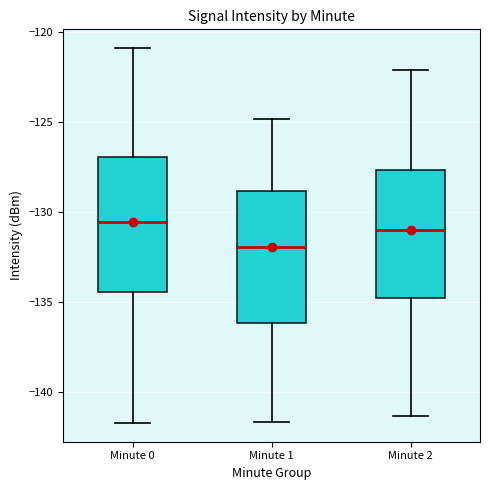

Where does the median line of the box for Minute 0 sit on the y-axis? The values are not printed on the chart, so give them approximately, as read against the axis.

-130.5